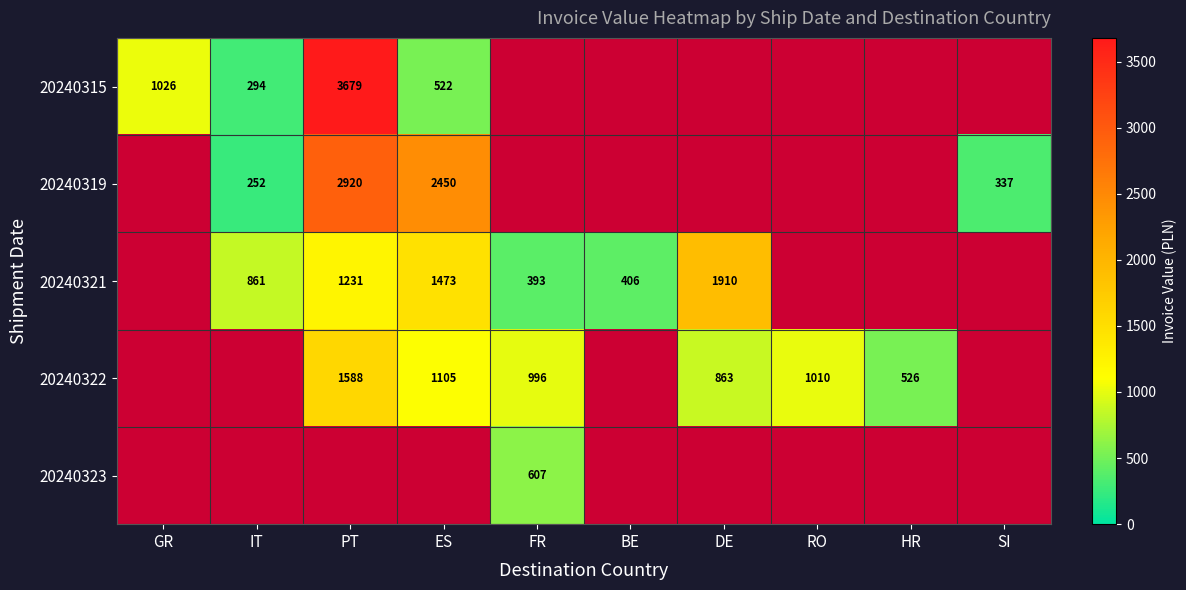

Is the value of 20240323 at FR greater than the value of 20240315 at ES?

Yes